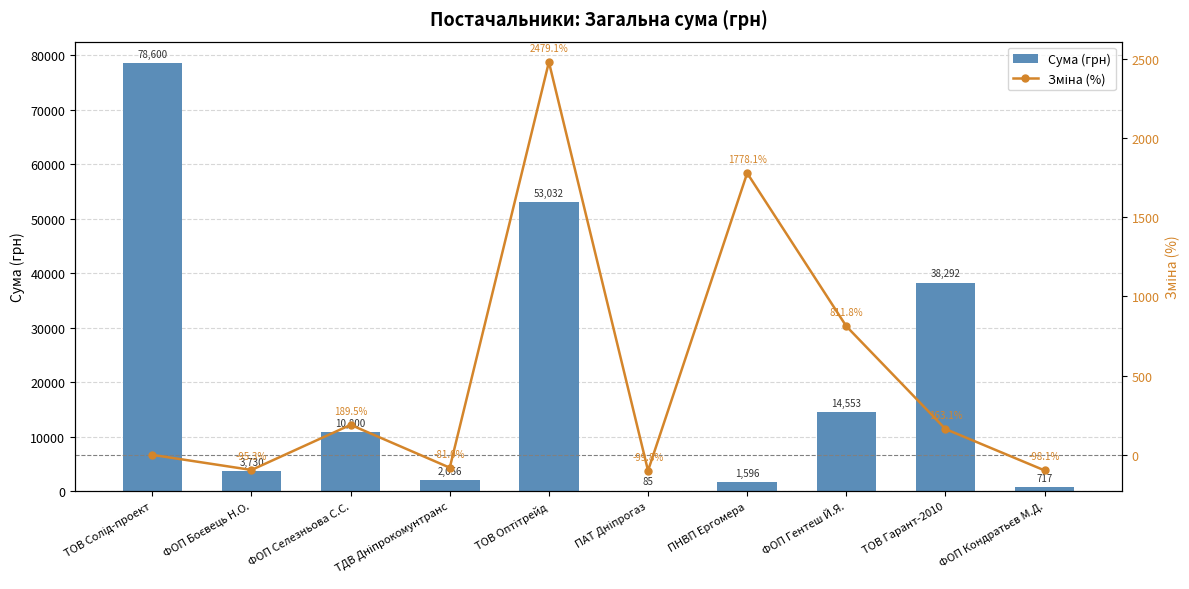

Rank the series at ТОВ Гарант-2010 from highest to lowest value.

Сума (грн), Зміна (%)  